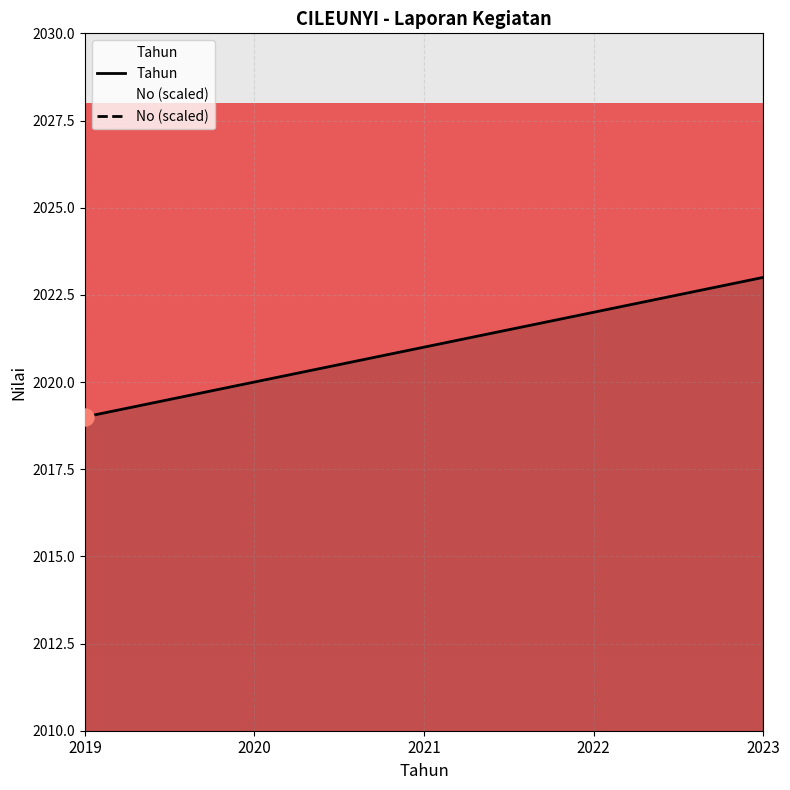

Which series reaches the minimum Y coordinate?

Tahun